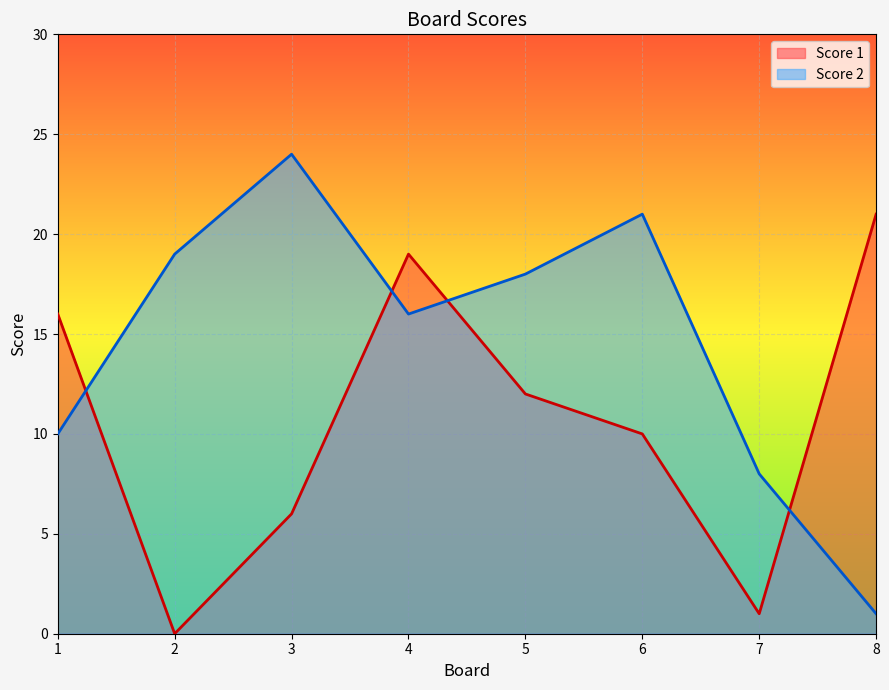

Rank the series by their average value, from lowest to highest.

Score 1, Score 2